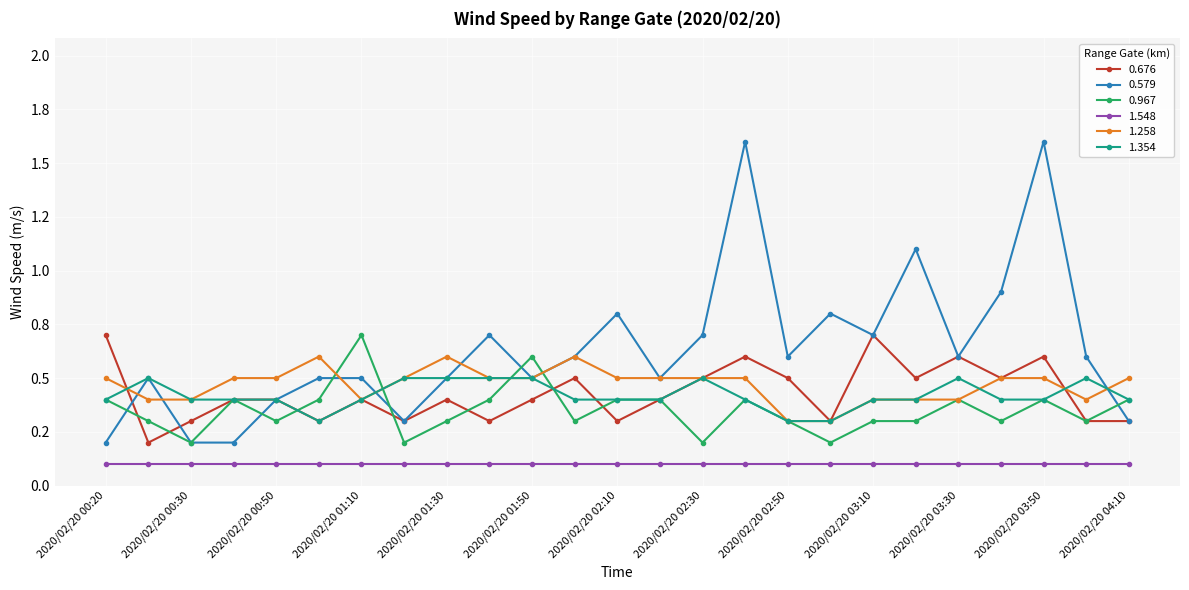

What is the sum of all 0.676 values?

10.7